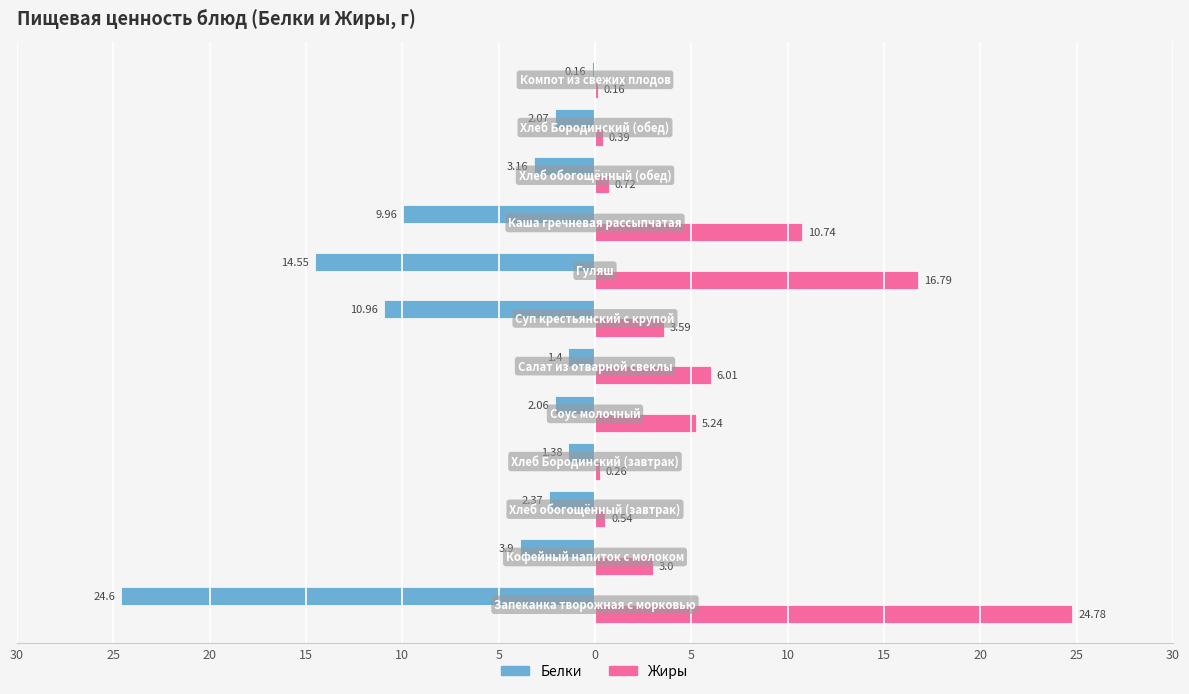

What is the sum of all Жиры values?

72.2